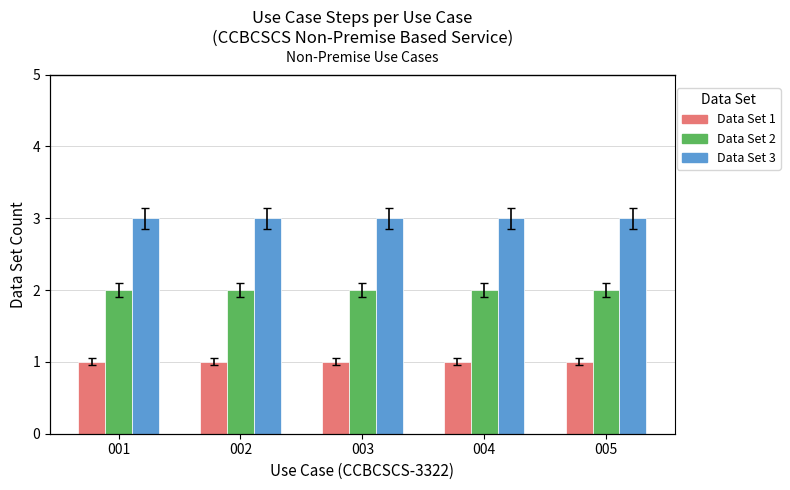

Reading left to right, what are all the values shown in this chart?

Data Set 1: 001=1	002=1	003=1	004=1	005=1
Data Set 2: 001=2	002=2	003=2	004=2	005=2
Data Set 3: 001=3	002=3	003=3	004=3	005=3